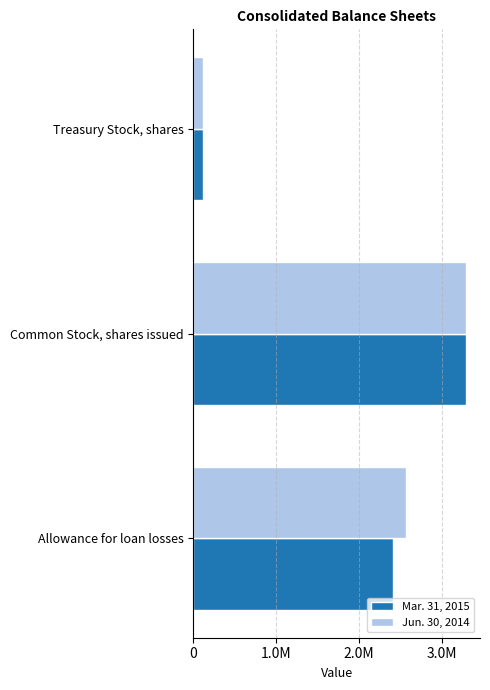

What is the minimum value shown in the chart?

114505